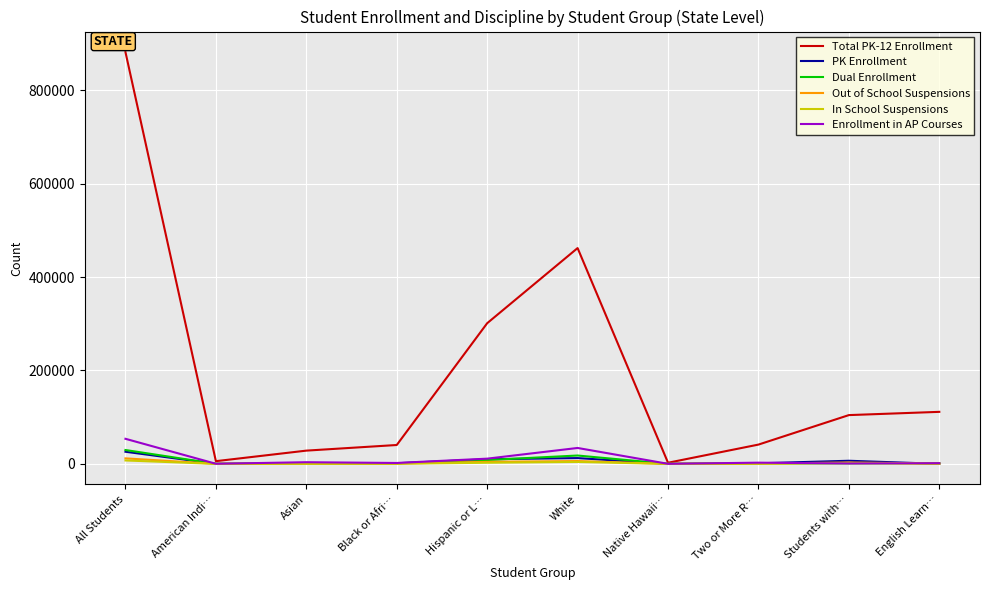

Is the value of In School Suspensions at Hispanic or L… greater than the value of Dual Enrollment at All Students?

No